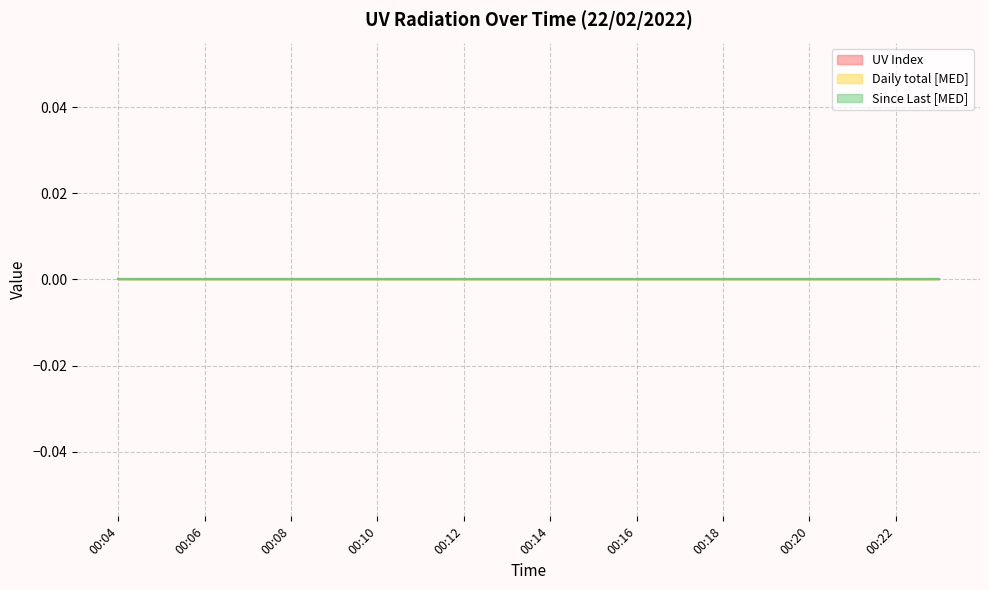

Is this an area chart (filled region under the line)?

No